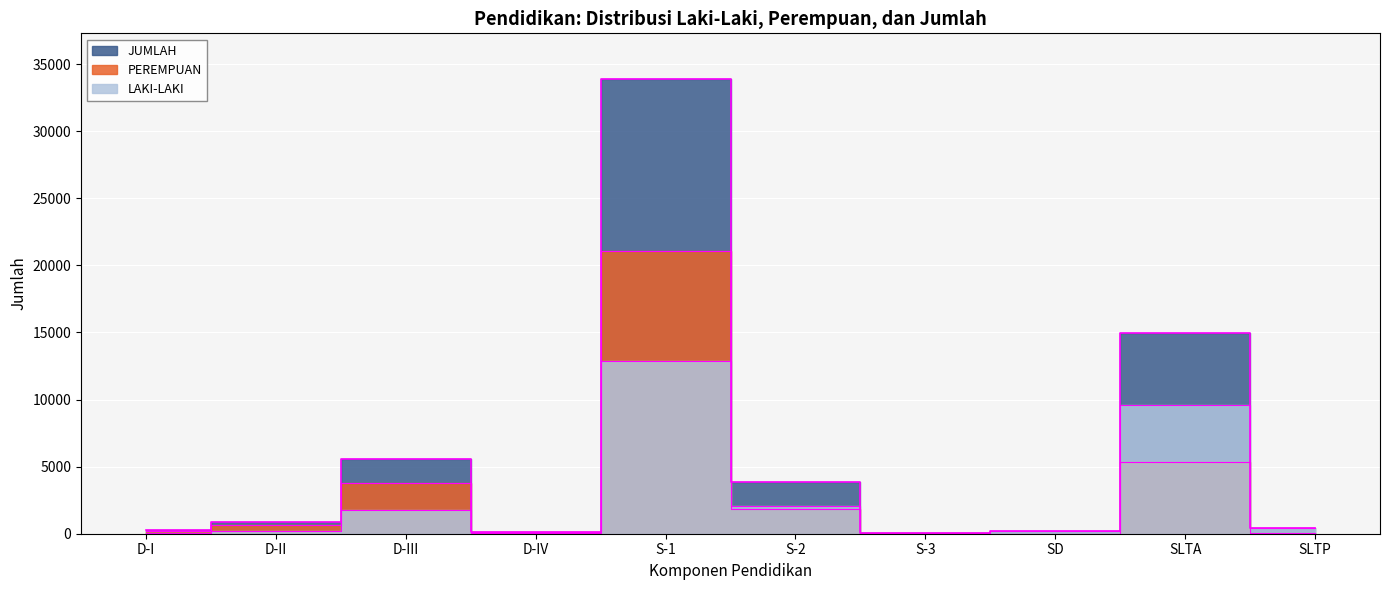

In PEREMPUAN, how many points are lower than both neighbors (excluding endpoints)?

2